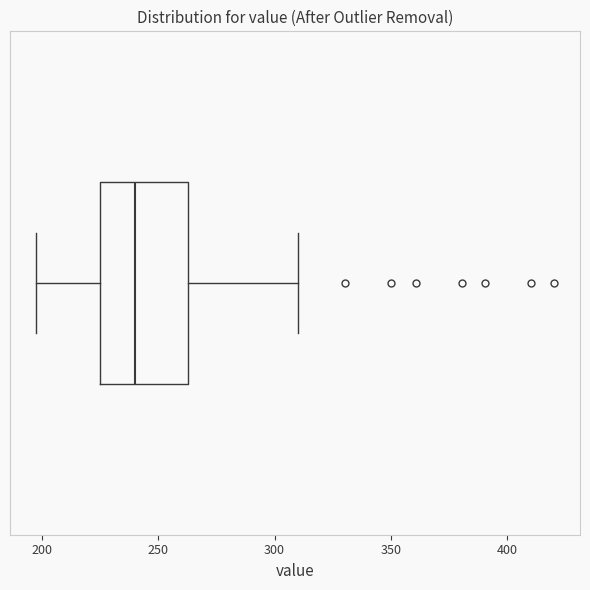

Read this box plot against the x-axis: the position of the median line, the range covered by the box, and the ends of both whiskers. The values are not printed on the chart, so give them approximately, as read against the axis.

median 240, box 225 to 265, whiskers 195 to 310